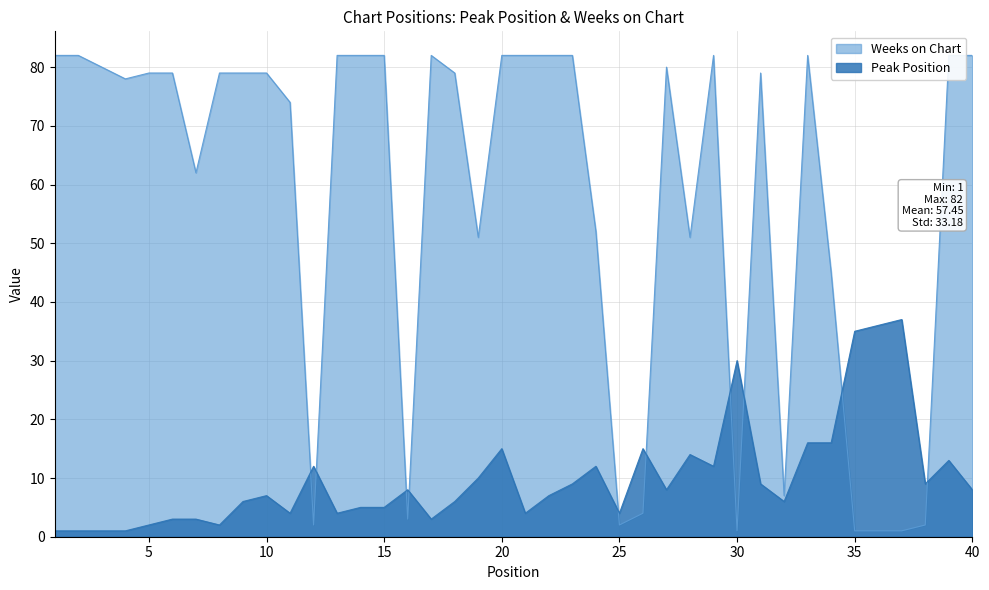

Read the Peak Position value at 9.

6